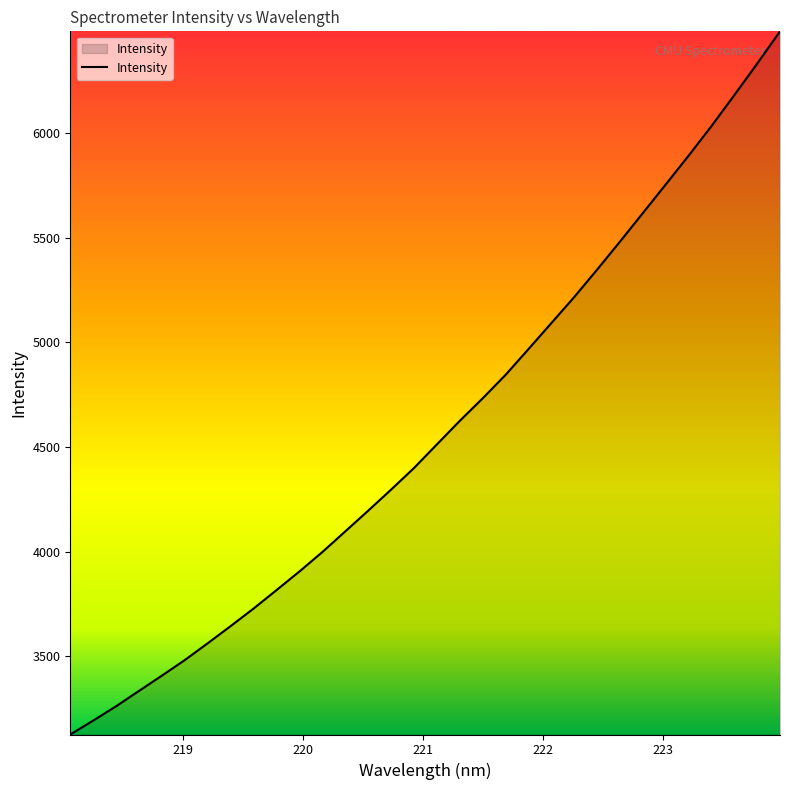

What is the maximum value shown in the chart?

6488.2